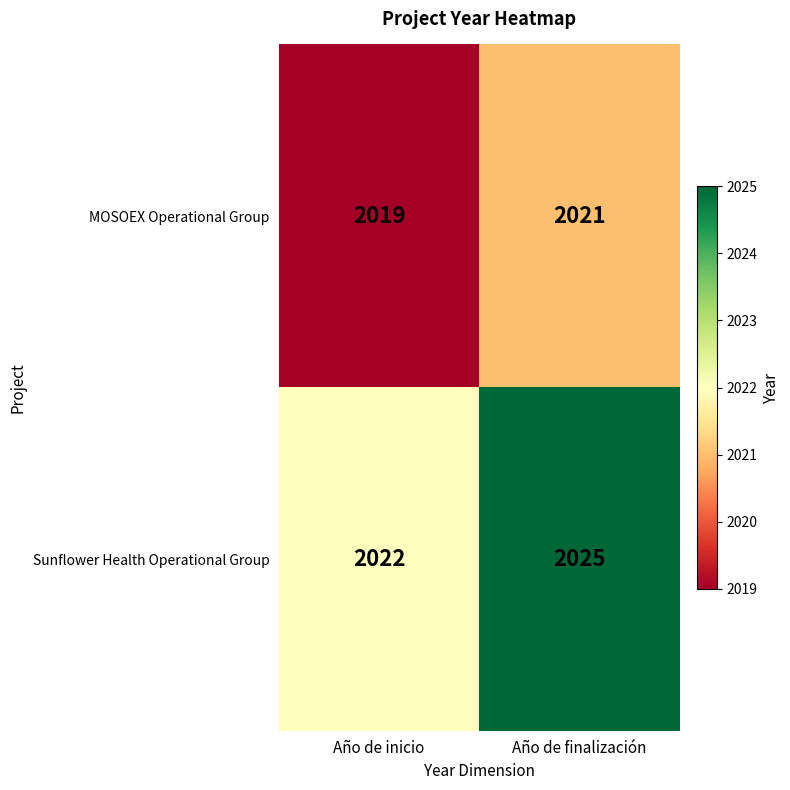

Where is MOSOEX Operational Group nearest to the value 2020?

Año de inicio